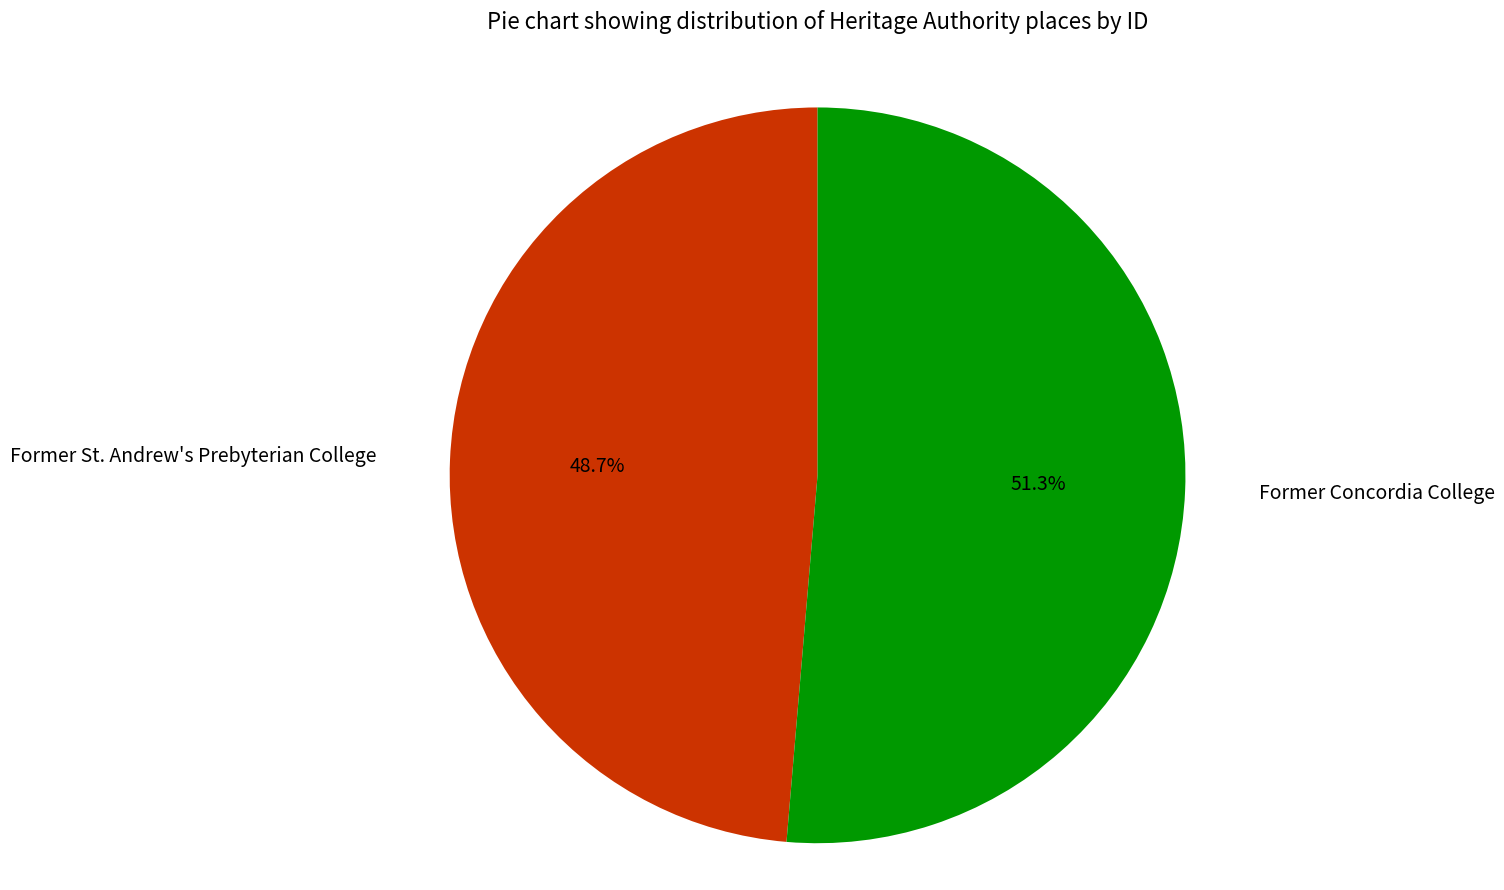

Which slice is the largest?

Former Concordia College